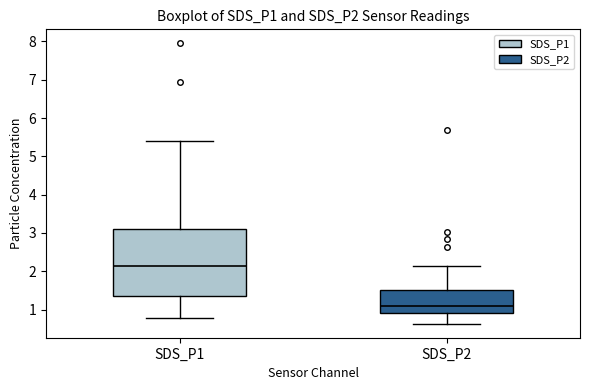

Which box's median line is the lowest?

SDS_P2